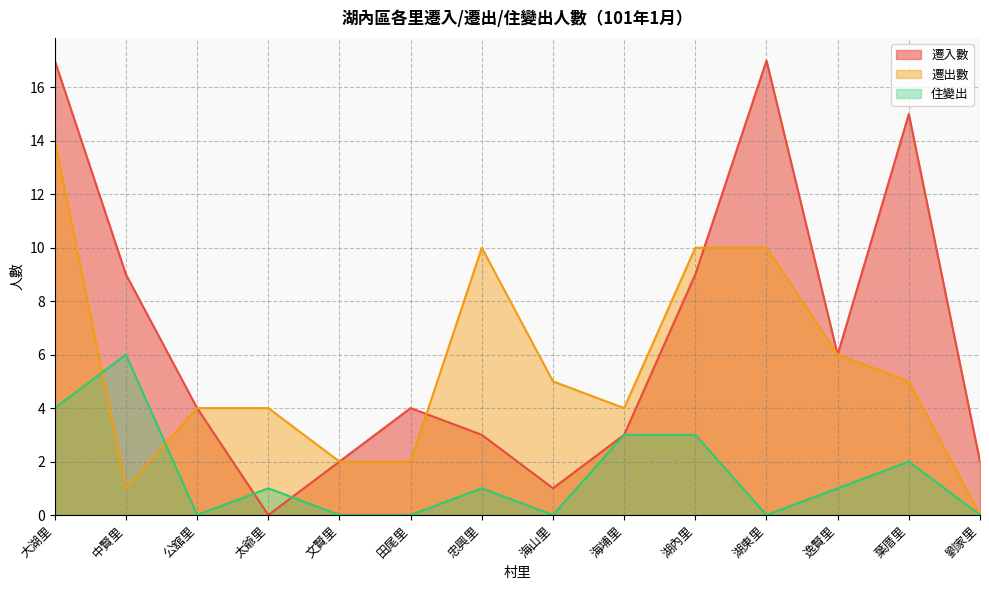

Where is the first local maximum for 住變出?

中賢里